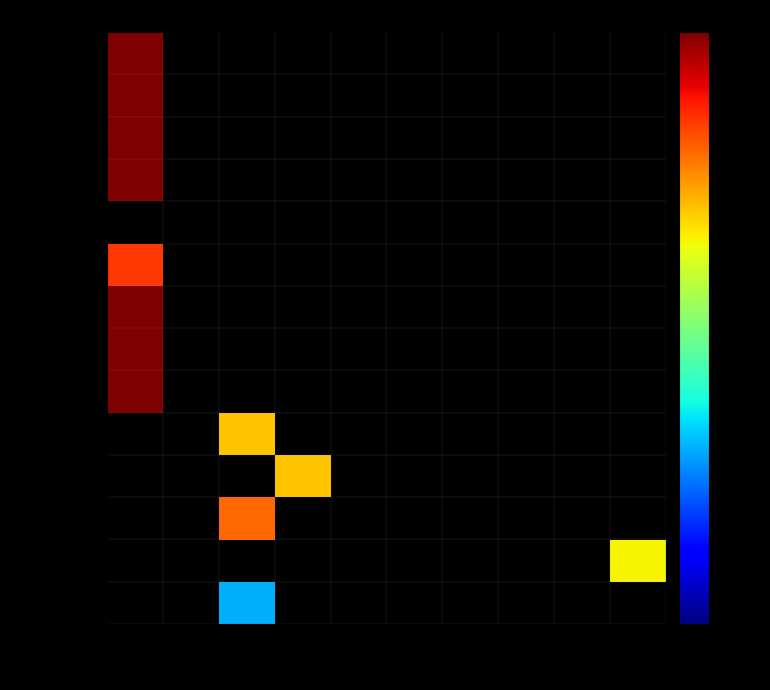

How many data points does each series have?

10